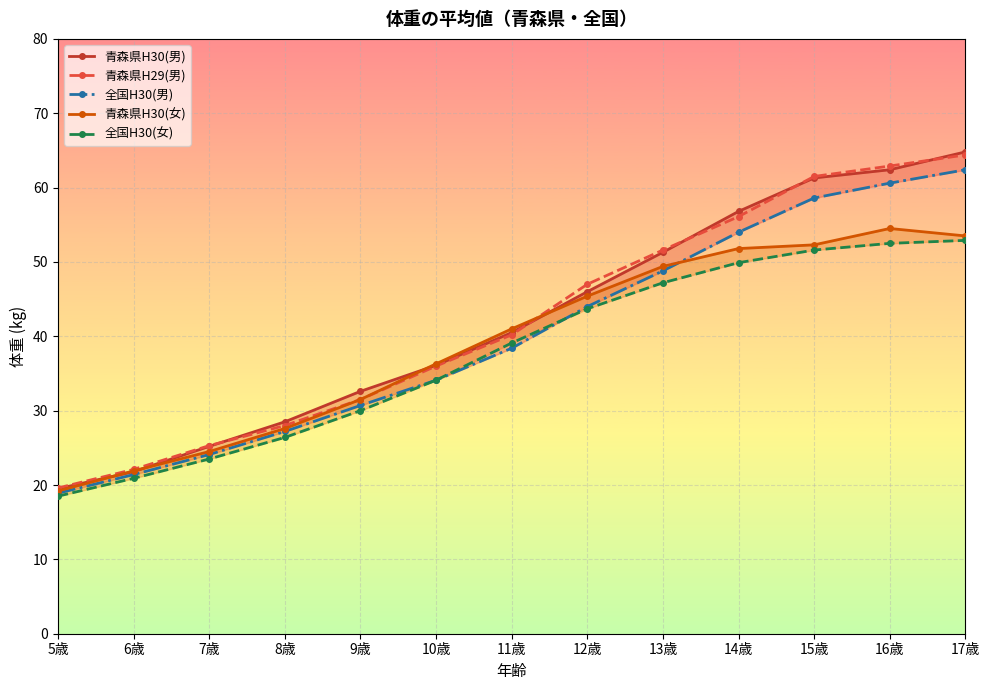

How many lines are shown in the chart?

5